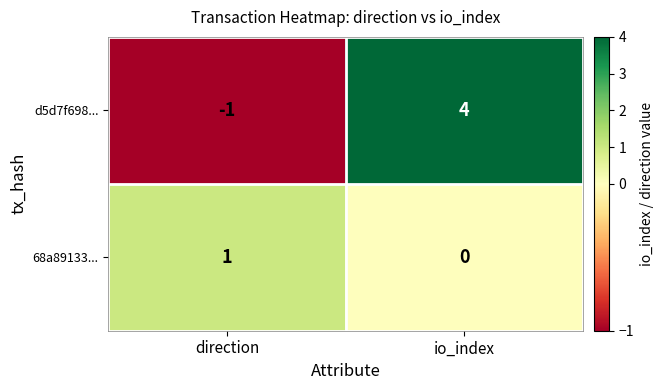

At which category is the sum across all series the highest?

io_index